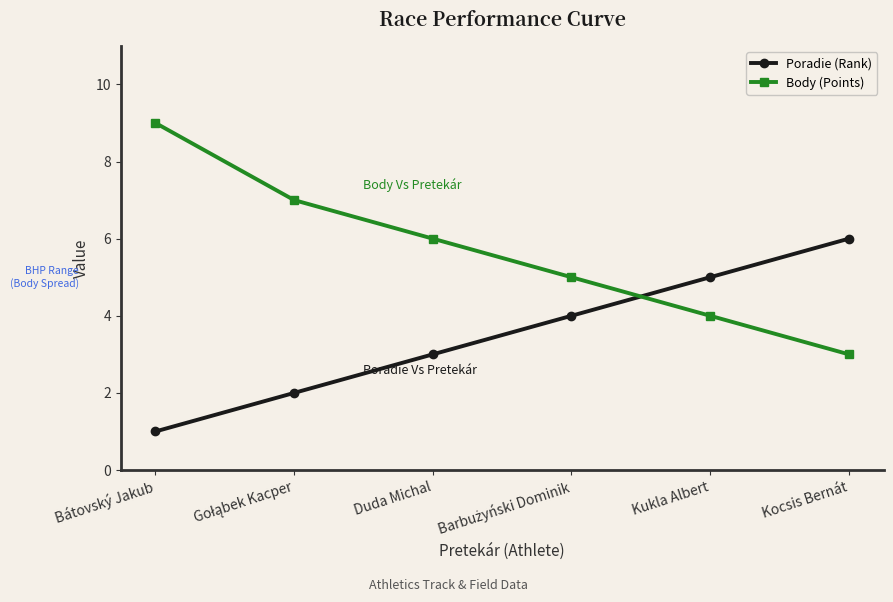

What is the approximate value of Body (Points) at Duda Michal?

6